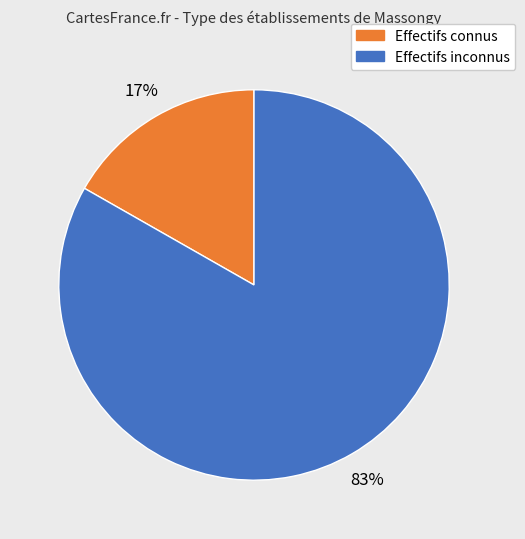

To the nearest percent, what is the average slice percentage?

50%